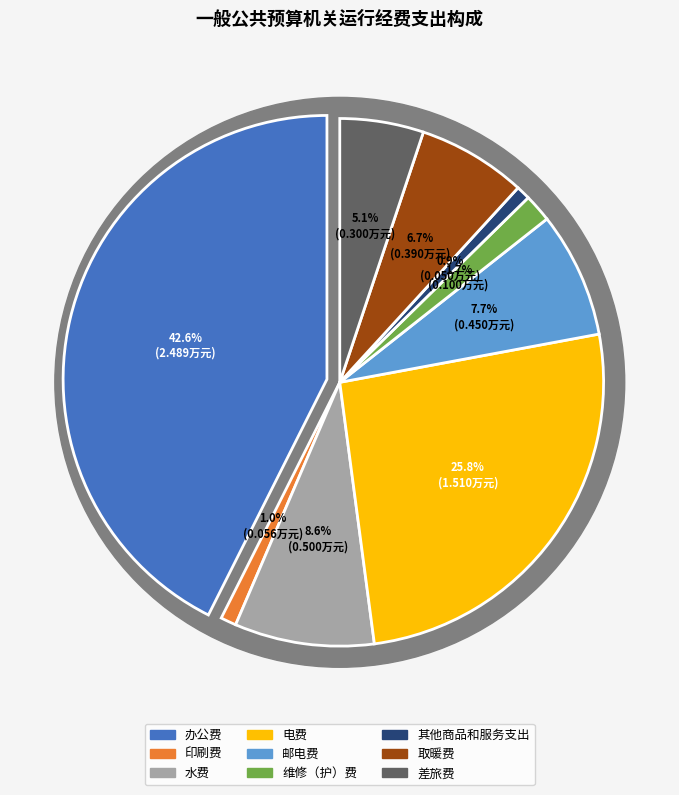

Does 邮电费 represent more than half of the total?

No